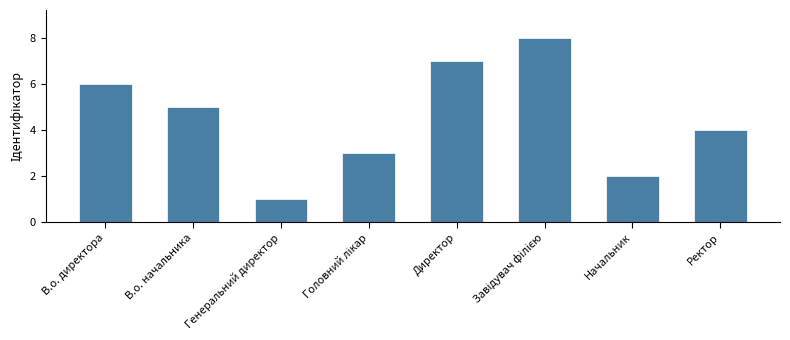

The value at Генеральний директор is 1. True or false?

True